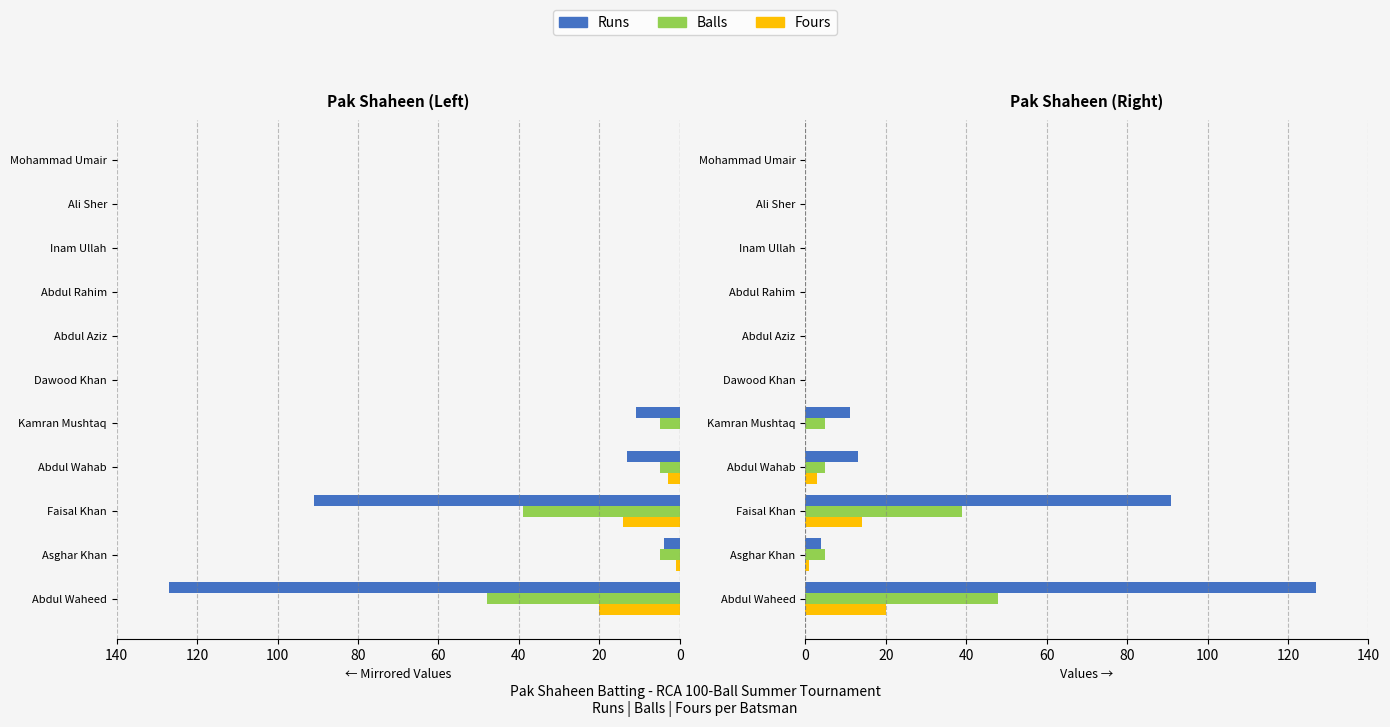

What is the value of the Runs bar at the 3rd from the left?

91